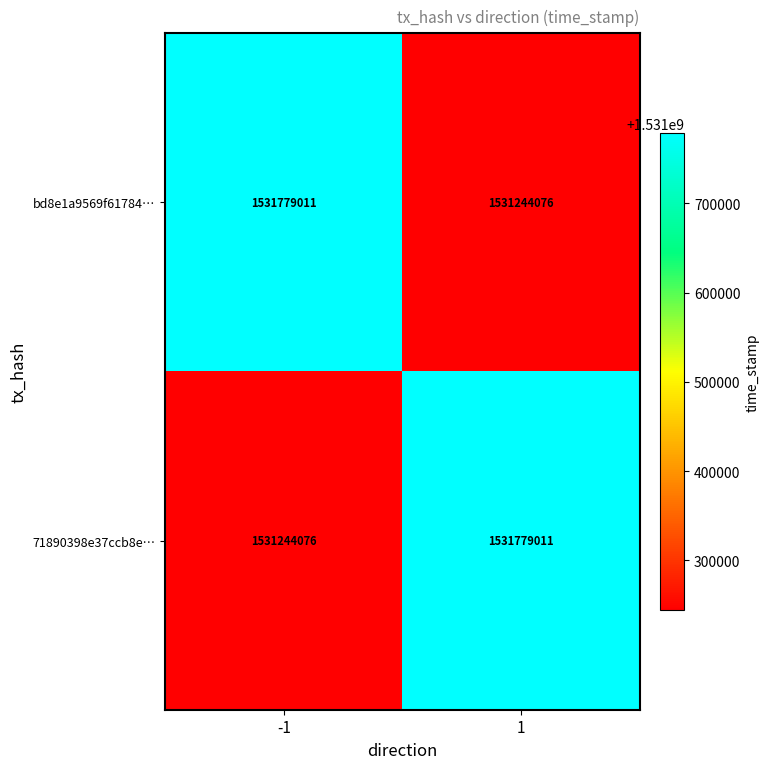

Reading left to right, transcribe all the data shown in this chart.

bd8e1a9569f61784…: 1531779011	1531244076
71890398e37ccb8e…: 1531244076	1531779011